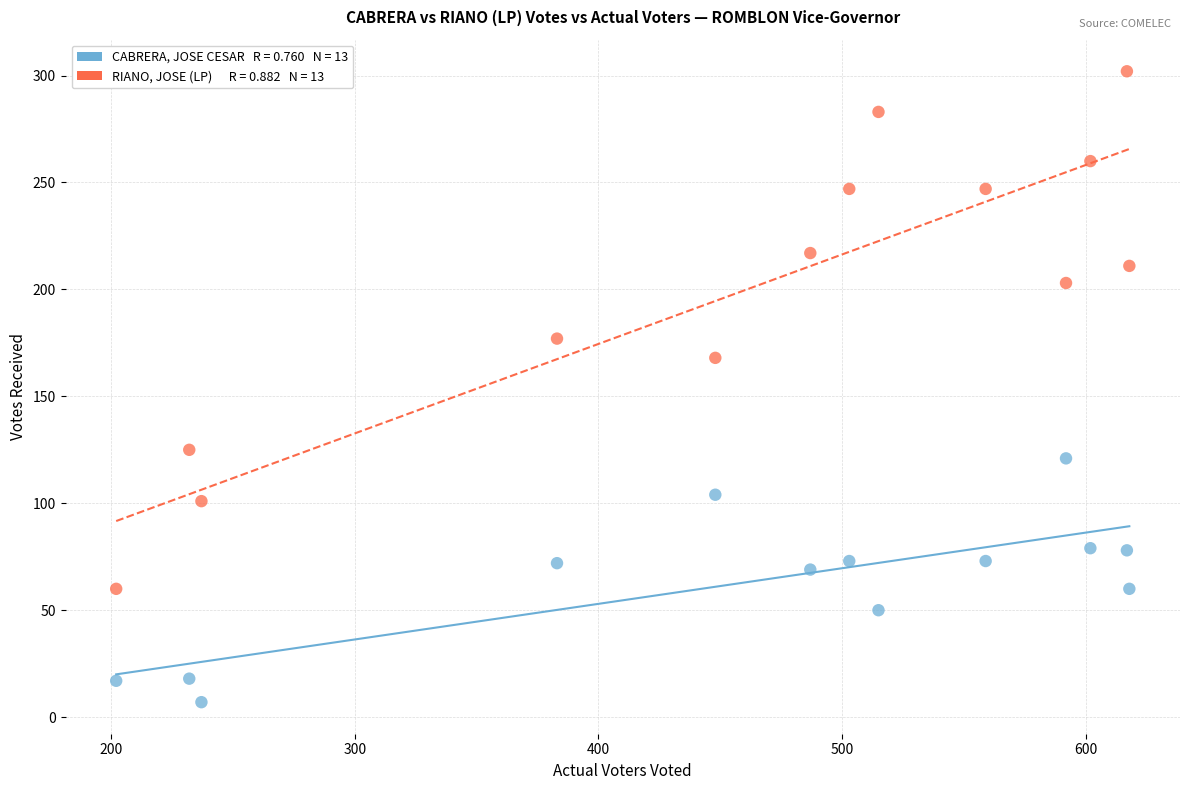

Across all data points, what is the range of X values (max minus min)?

416